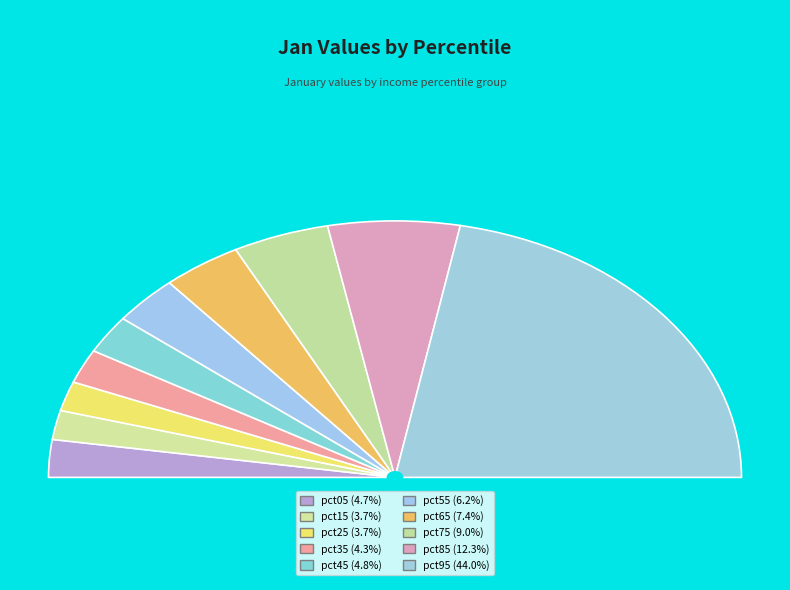

How many slices are in this pie chart?

10